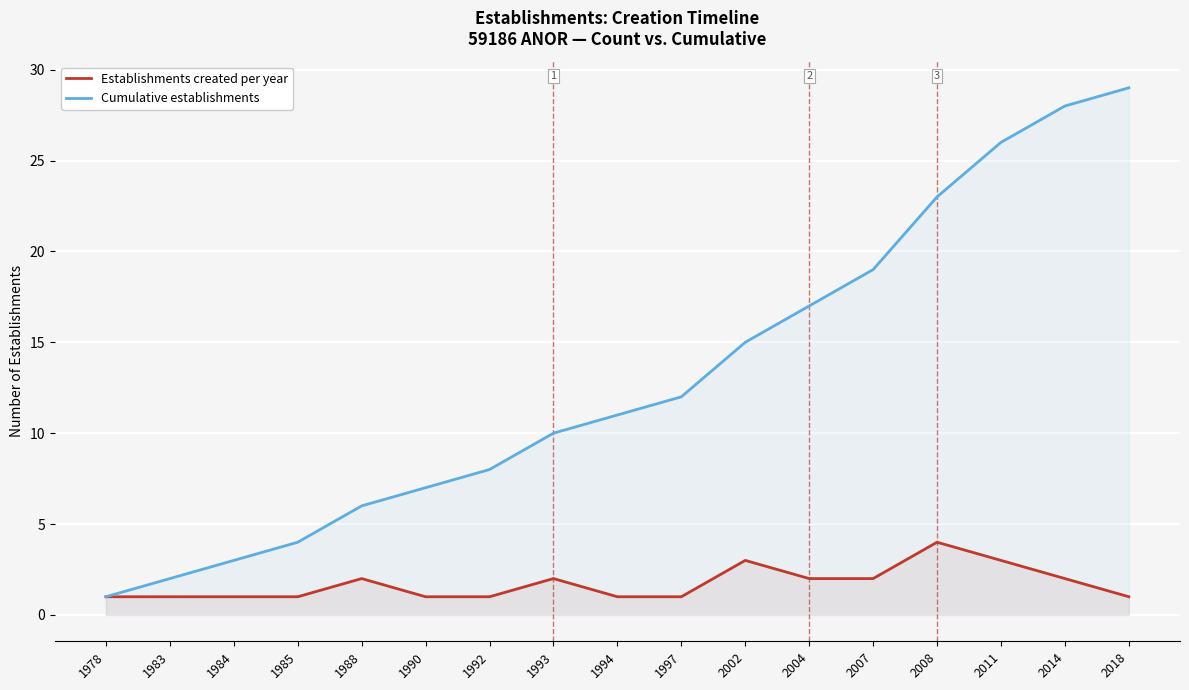

In Establishments created per year, how many points are higher than both neighbors (excluding endpoints)?

4